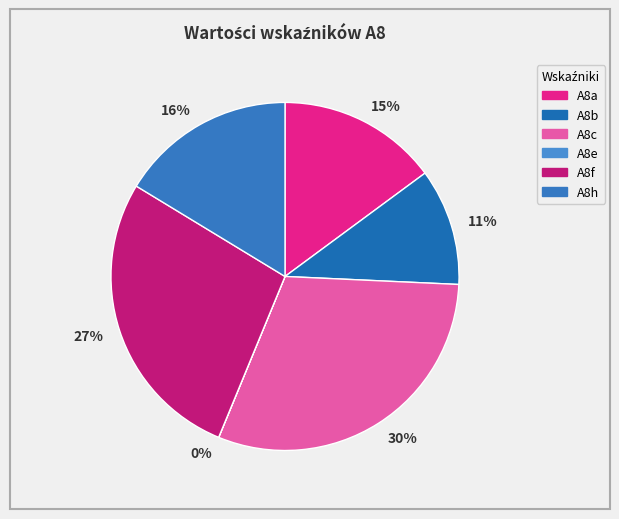

Is there a majority slice in this chart?

No